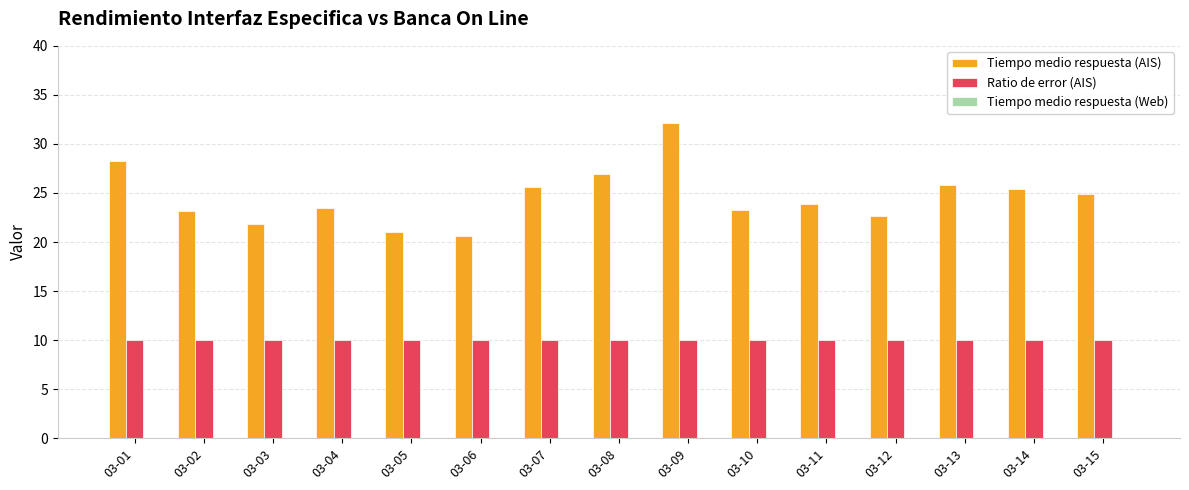

What is the minimum value for Tiempo medio respuesta (AIS)?

20.6